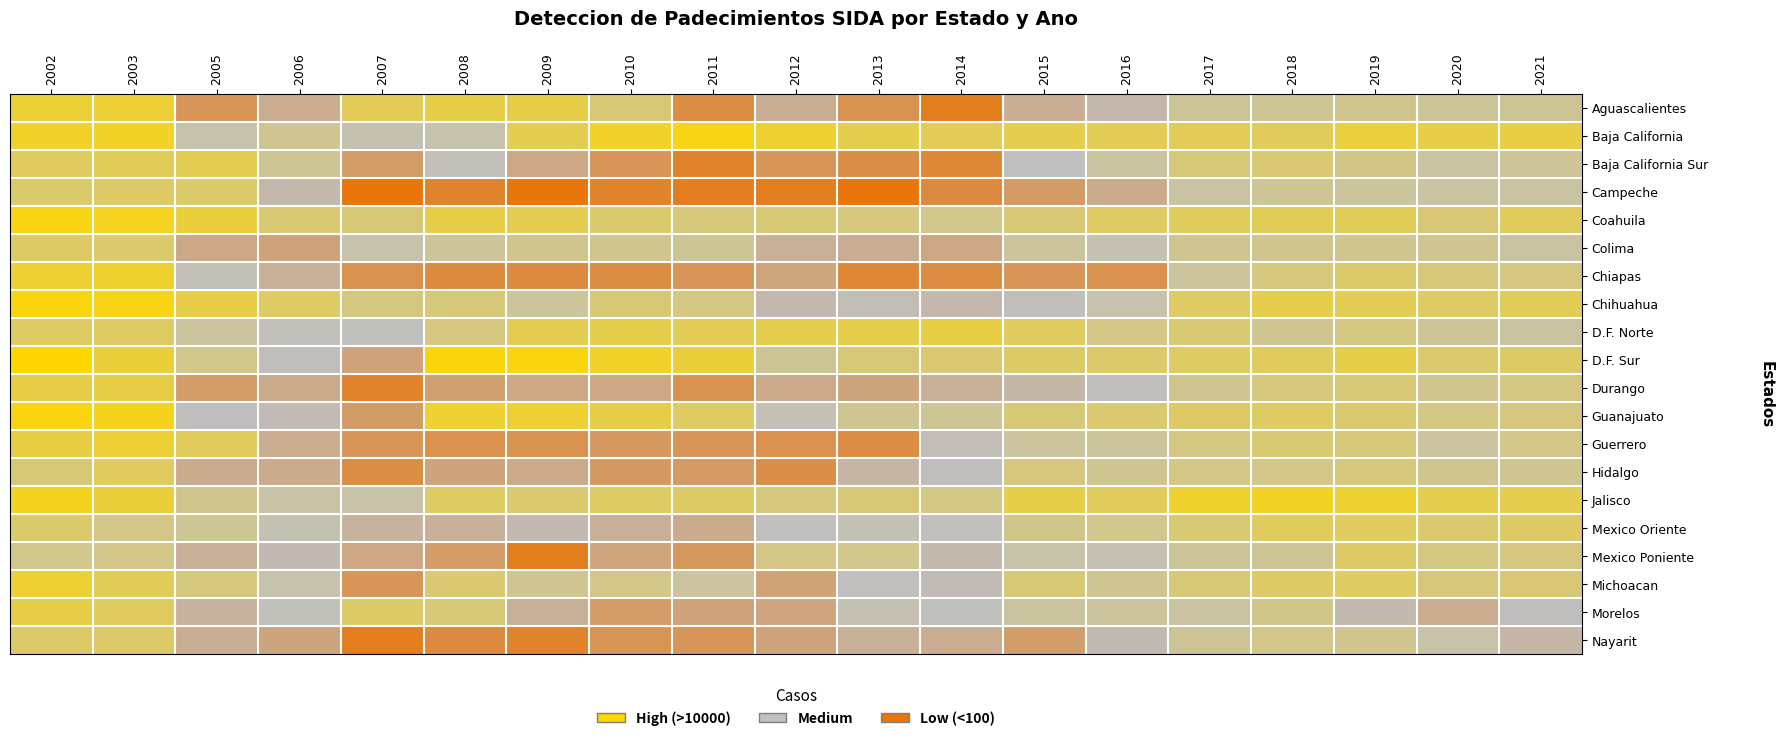

What is the difference between the highest and lowest values at 2007?

8.7